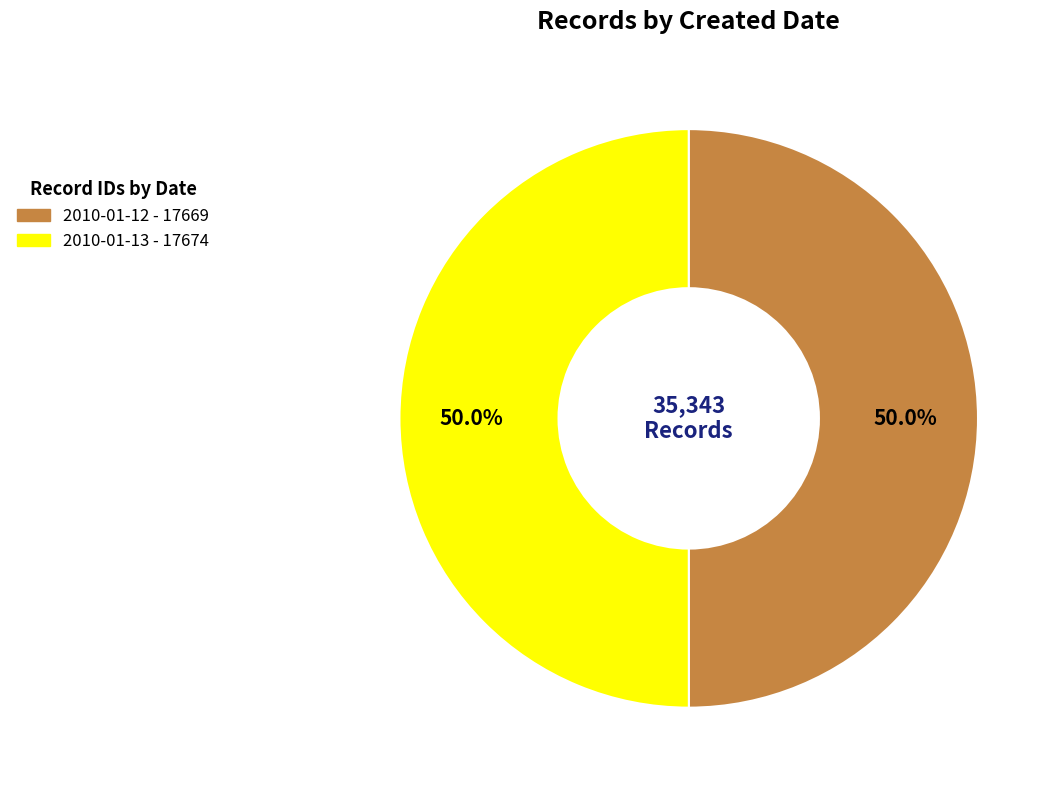

To the nearest percent, what portion does 2010-01-13 represent?

50%